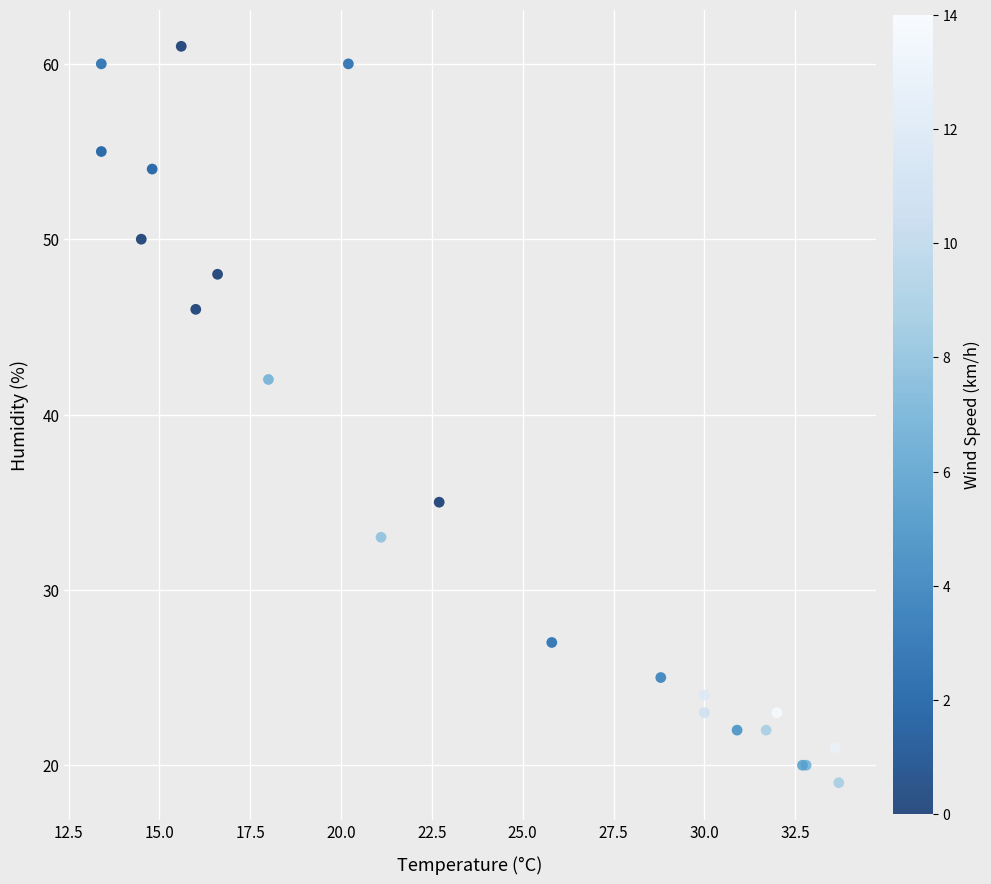

What Y value in the scatter plot is closest to 40?

42